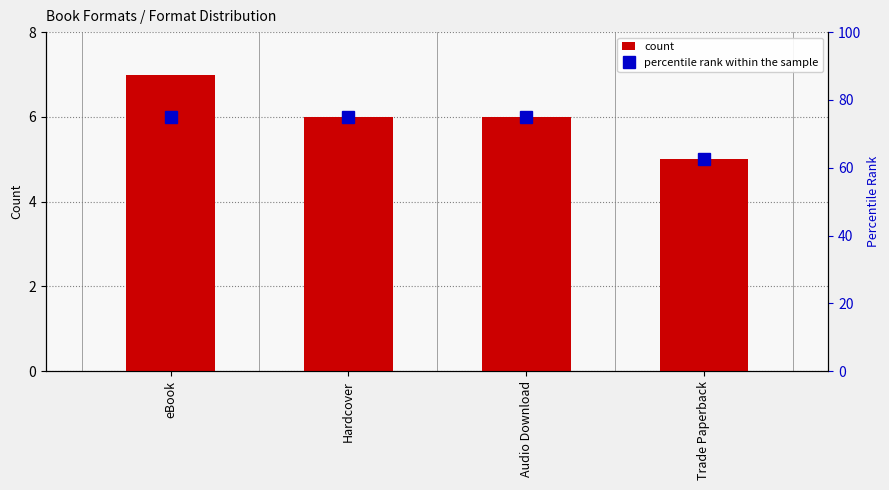

The value of count at eBook is 12.2. True or false?

False